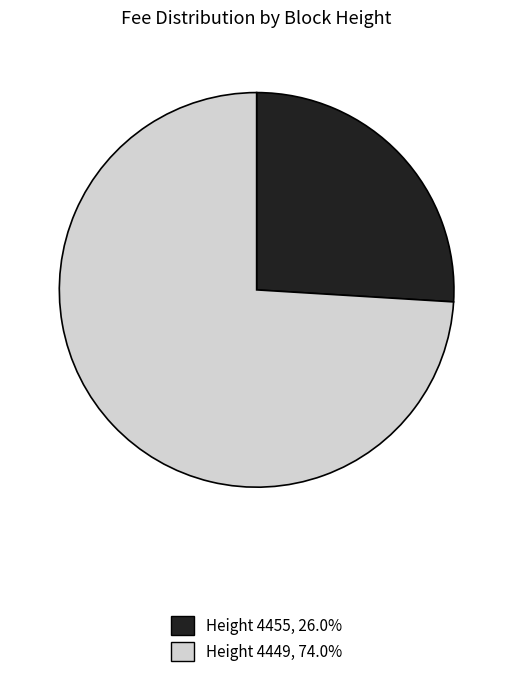

Do Height 4455, 26.0% and Height 4449, 74.0% together represent more than half of the pie?

Yes